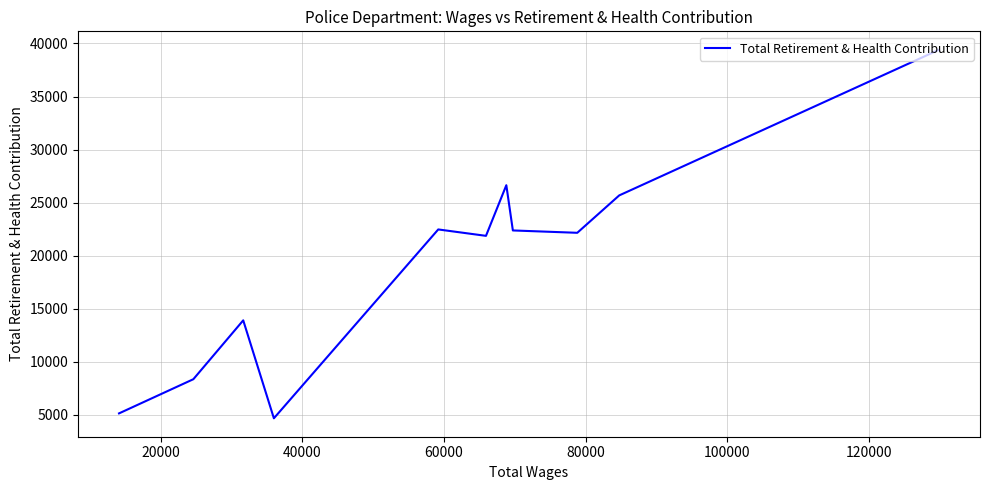

How many data points are less than 22152?

5